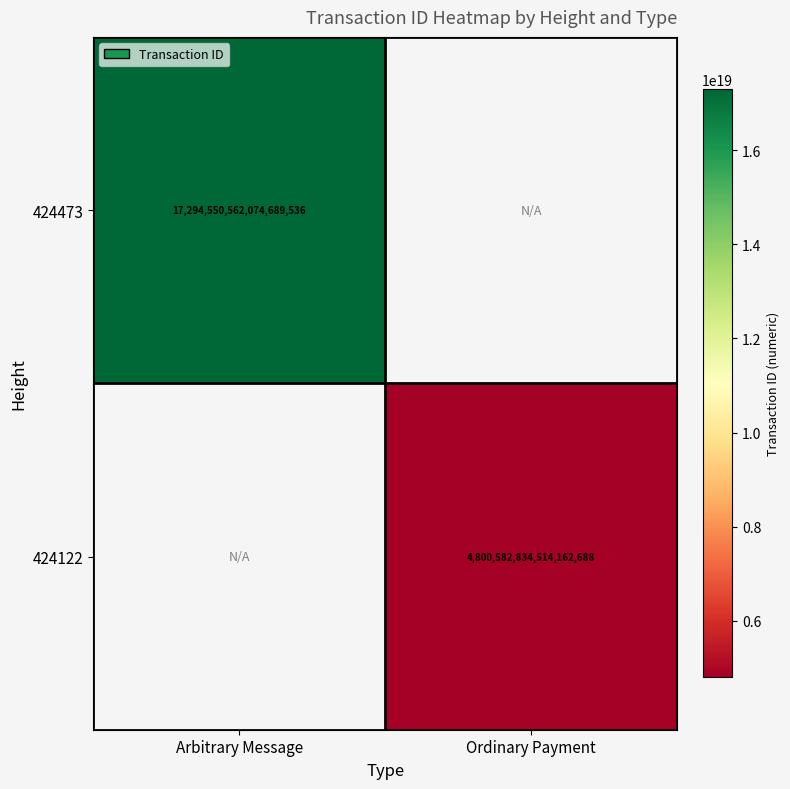

Is the value of 424473 at Arbitrary Message greater than the value of 424122 at Ordinary Payment?

Yes